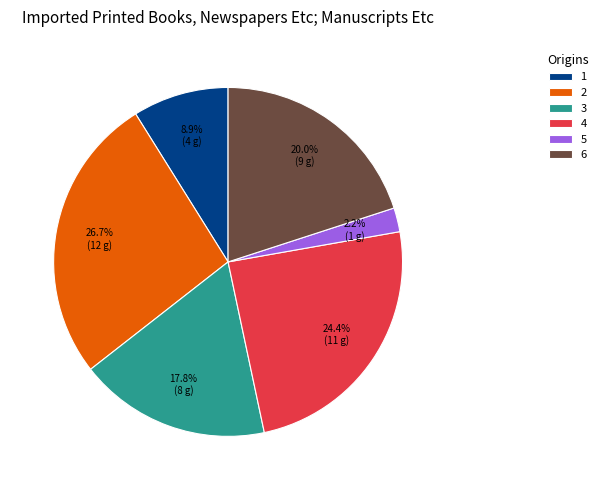

What percentage is NOT represented by 6?

80.0%